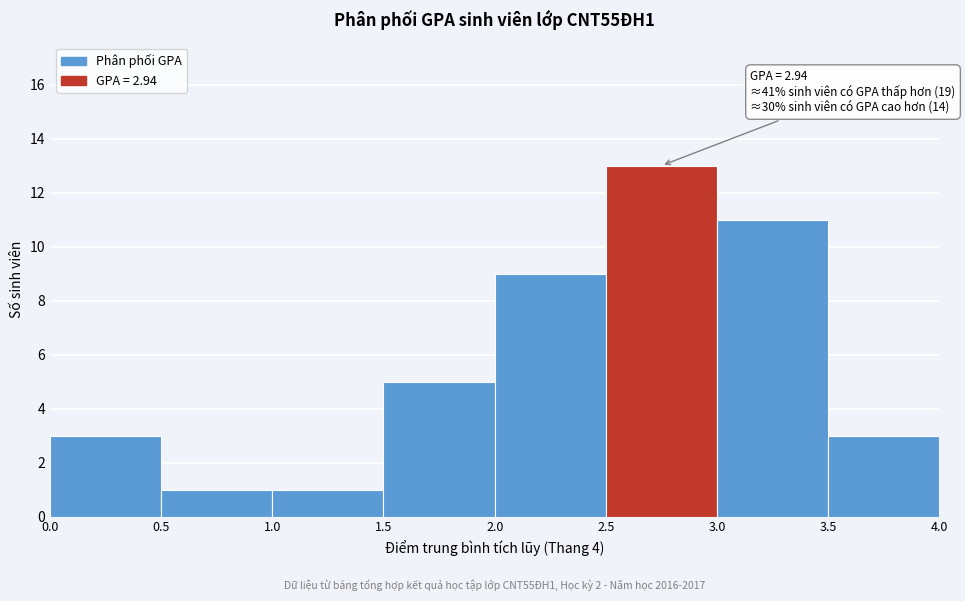

Which range on the x-axis has the tallest bar?

2.5 to 3.0